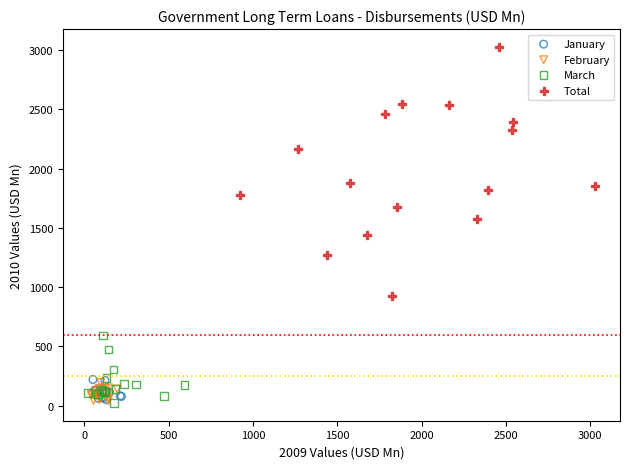

What are all the series names shown in the legend?

January, February, March, Total